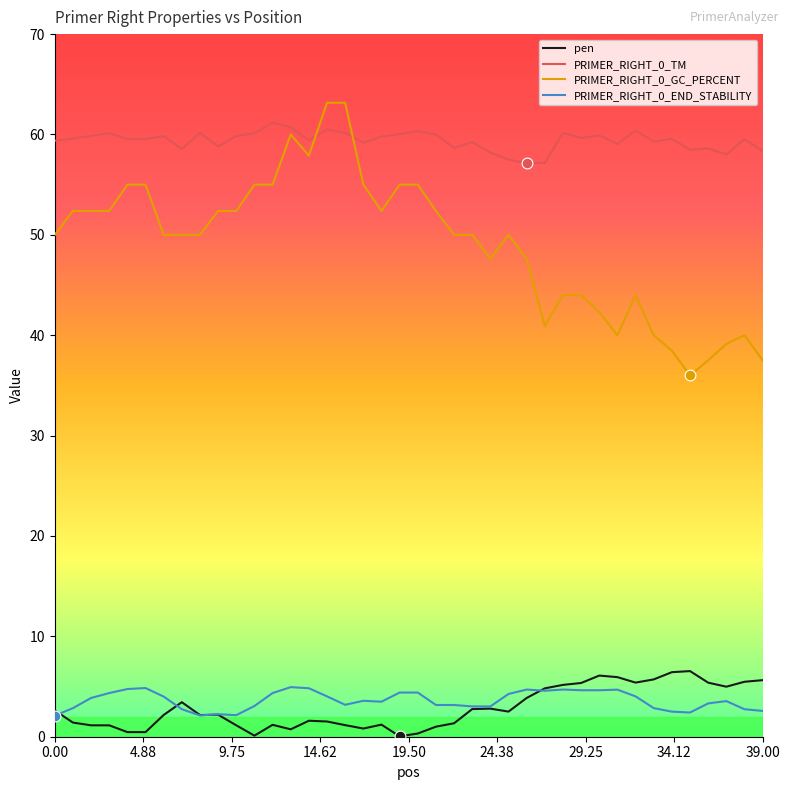

True or false: PRIMER_RIGHT_0_GC_PERCENT and pen intersect in this chart.

False